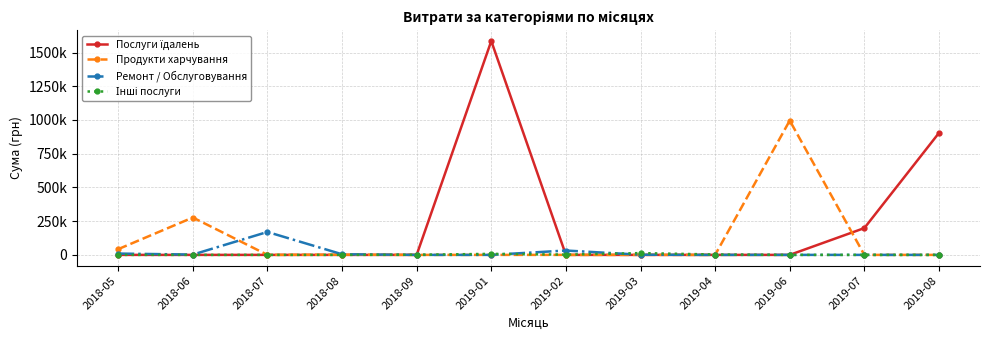

Does the chart have visible grid lines?

Yes